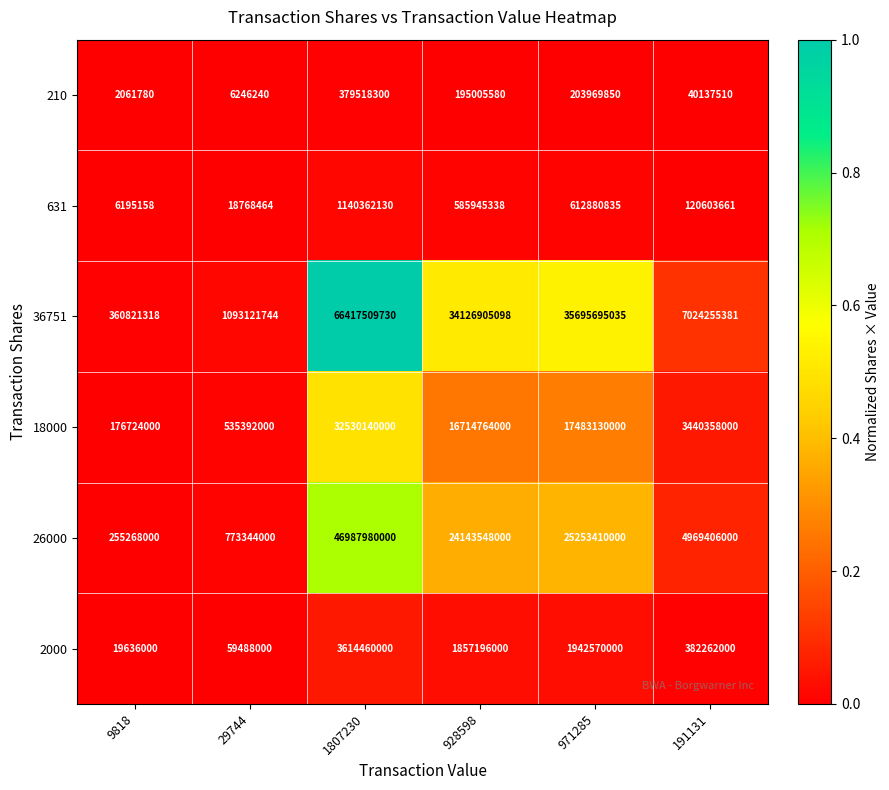

What is the greatest value displayed?

66417509730